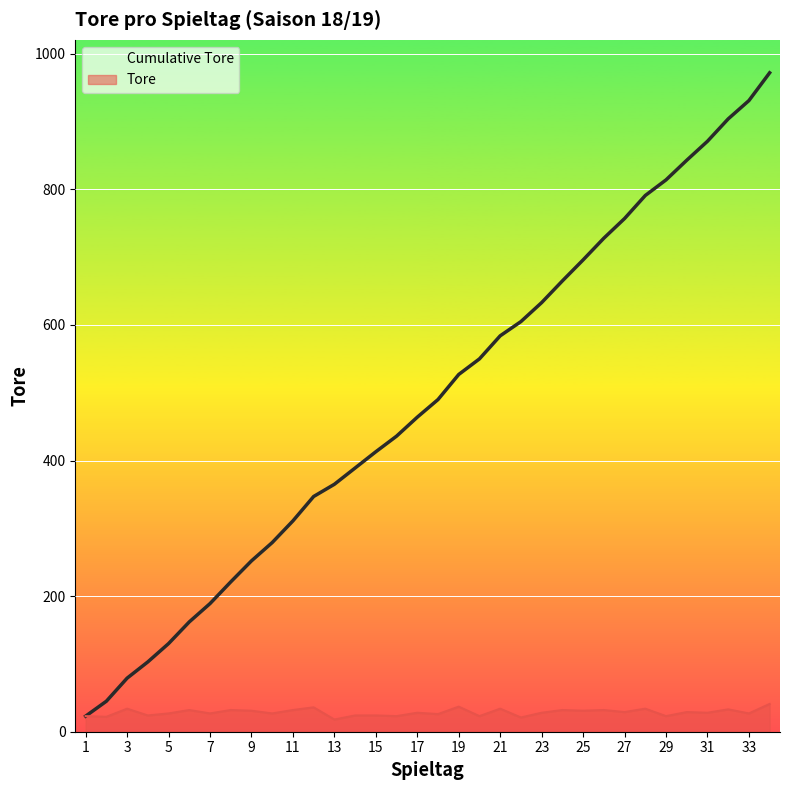

True or false: Tore has a value of 27 at 33.

True